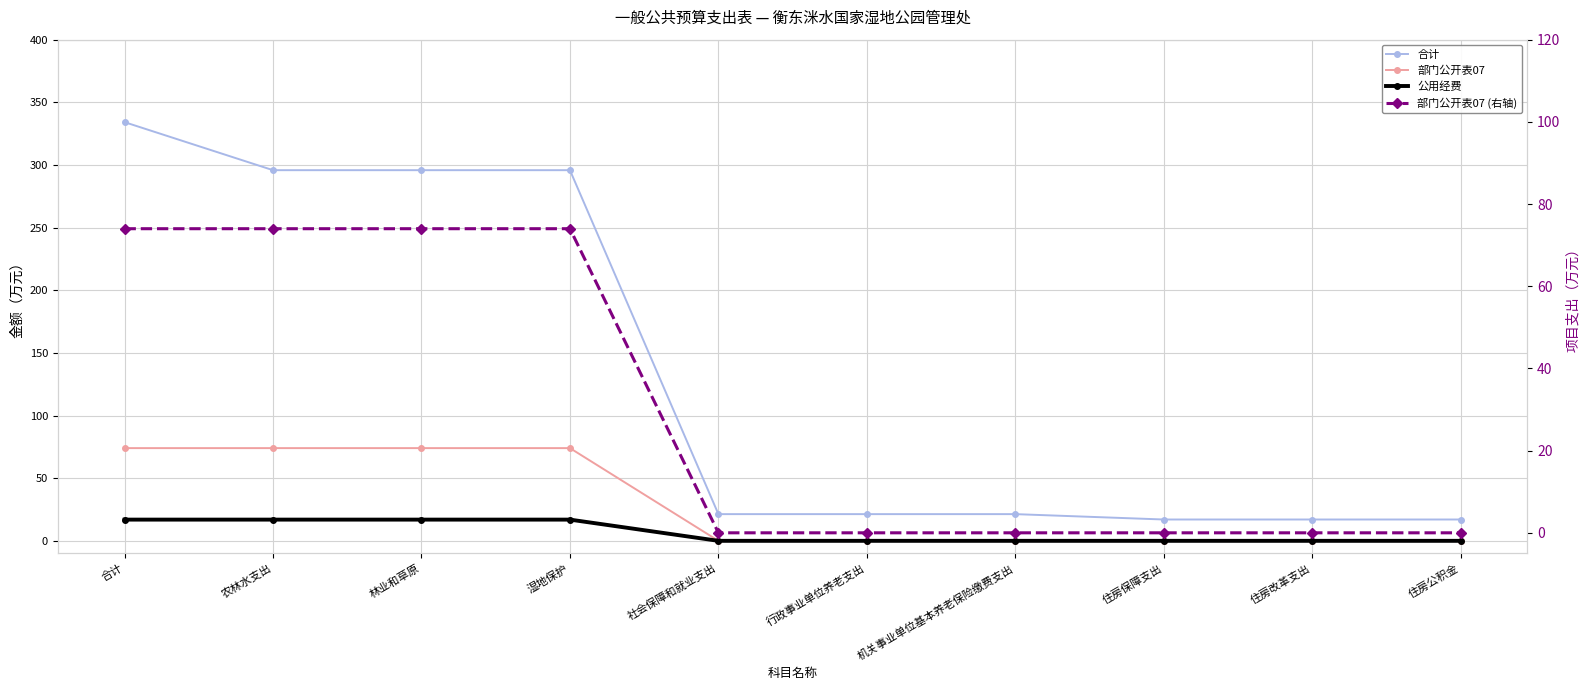

True or false: 部门公开表07 has a value of 74.0 at 农林水支出.

True